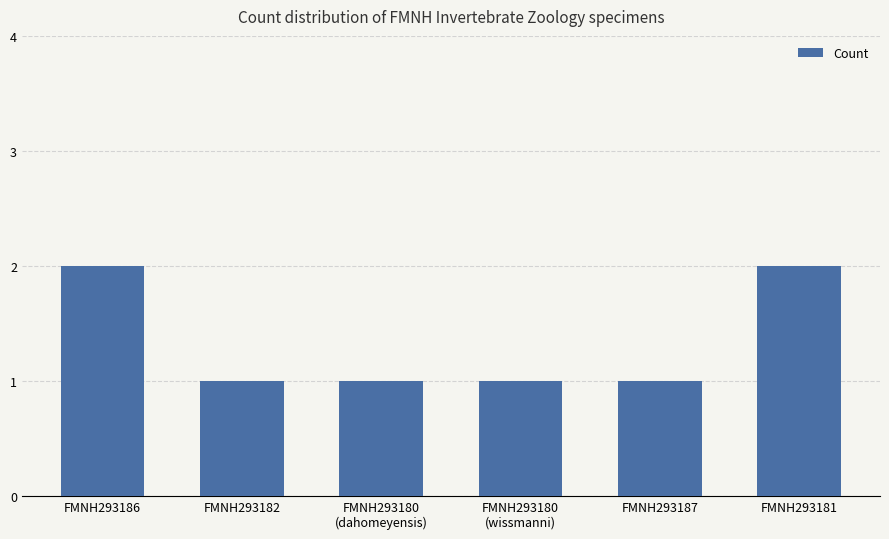

What is the approximate value at FMNH293180
(dahomeyensis)?

1